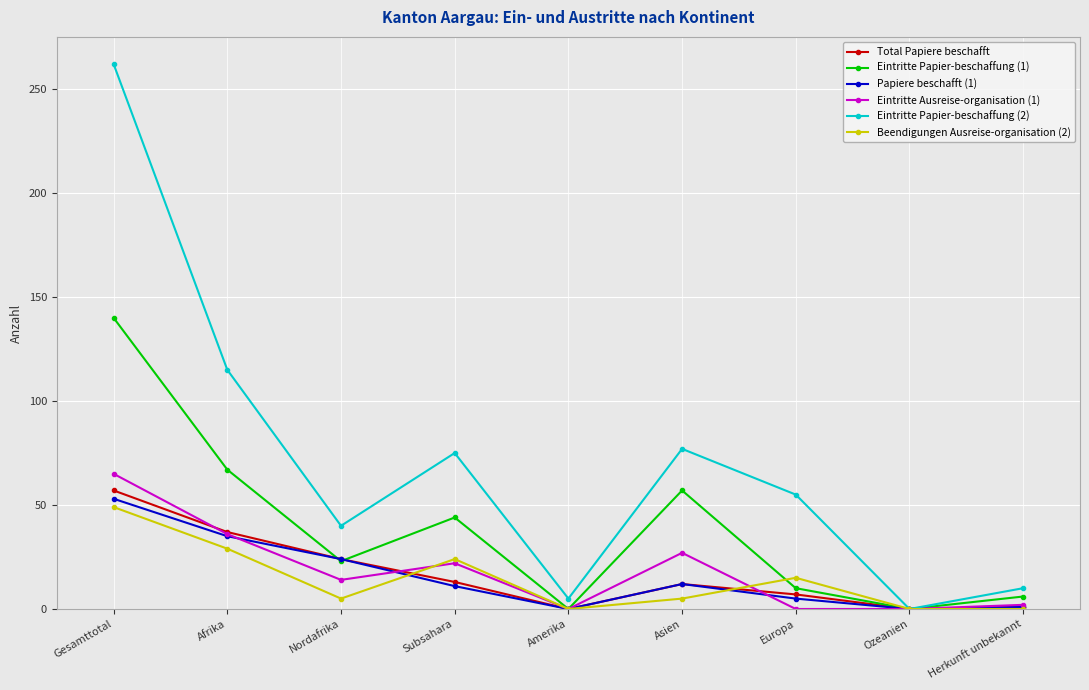

Which category has the highest value in the Eintritte Papier-beschaffung (1) series?

Gesamttotal